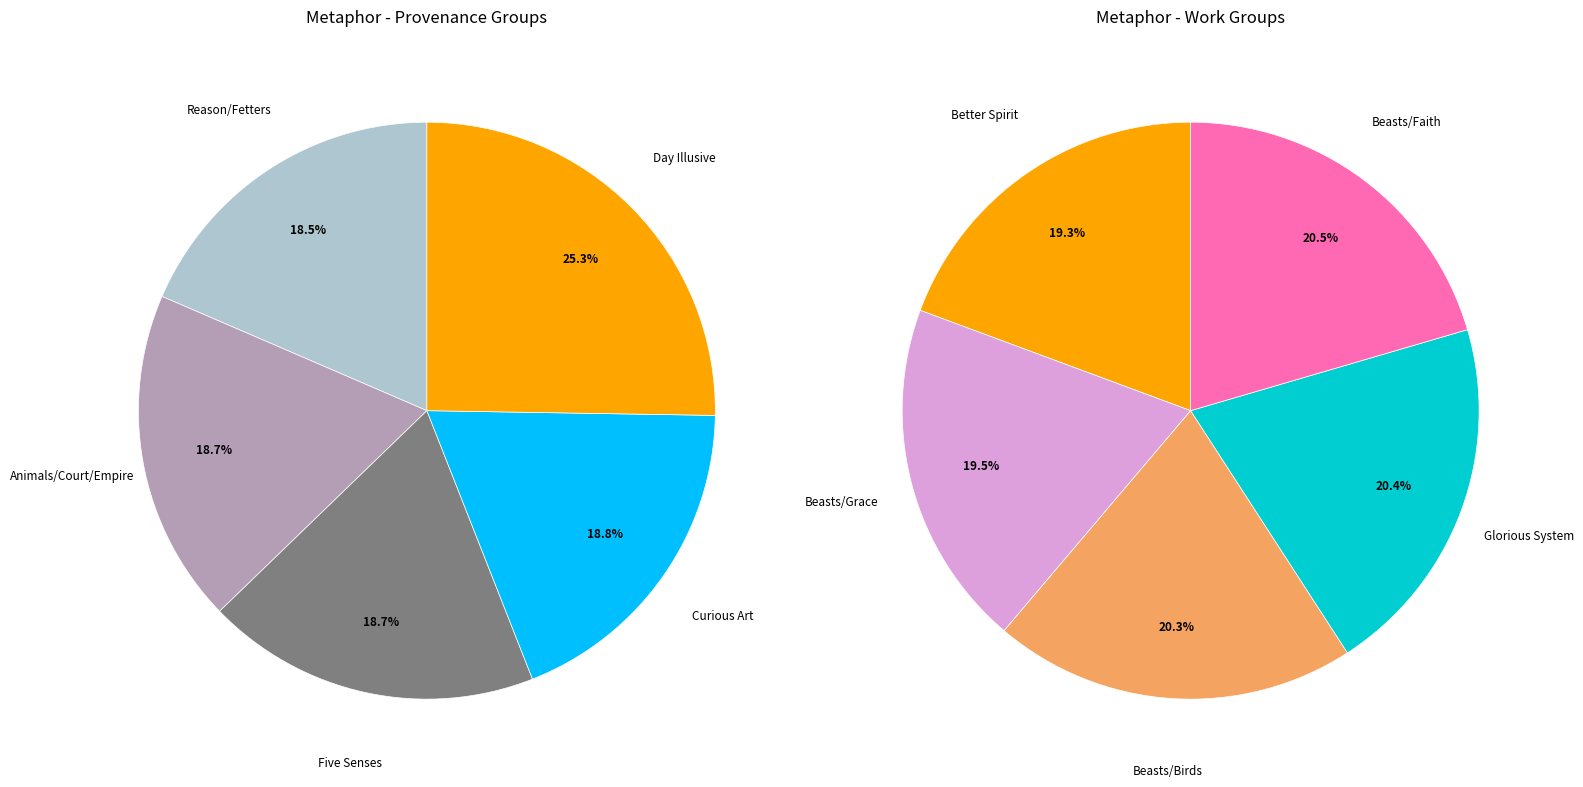

True or false: Reason/Fetters accounts for 1% of the total.

False